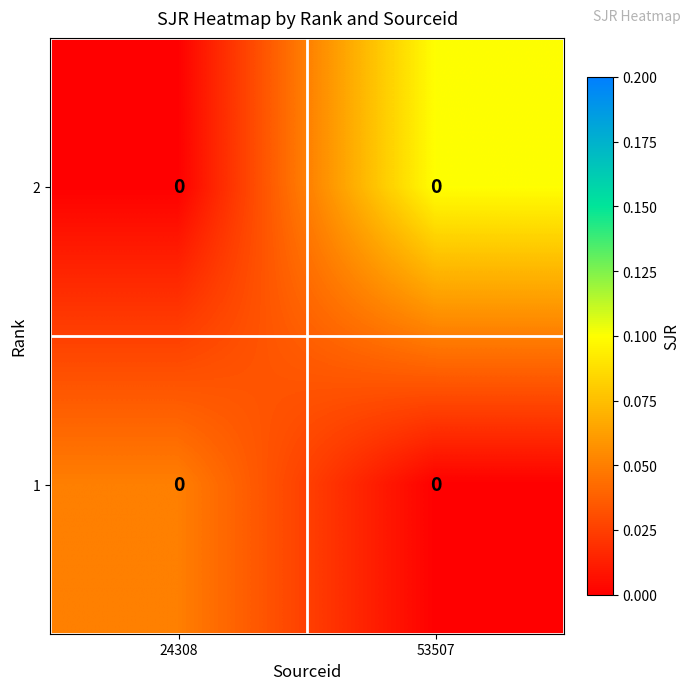

What is the total value across all series at 53507?

0.1